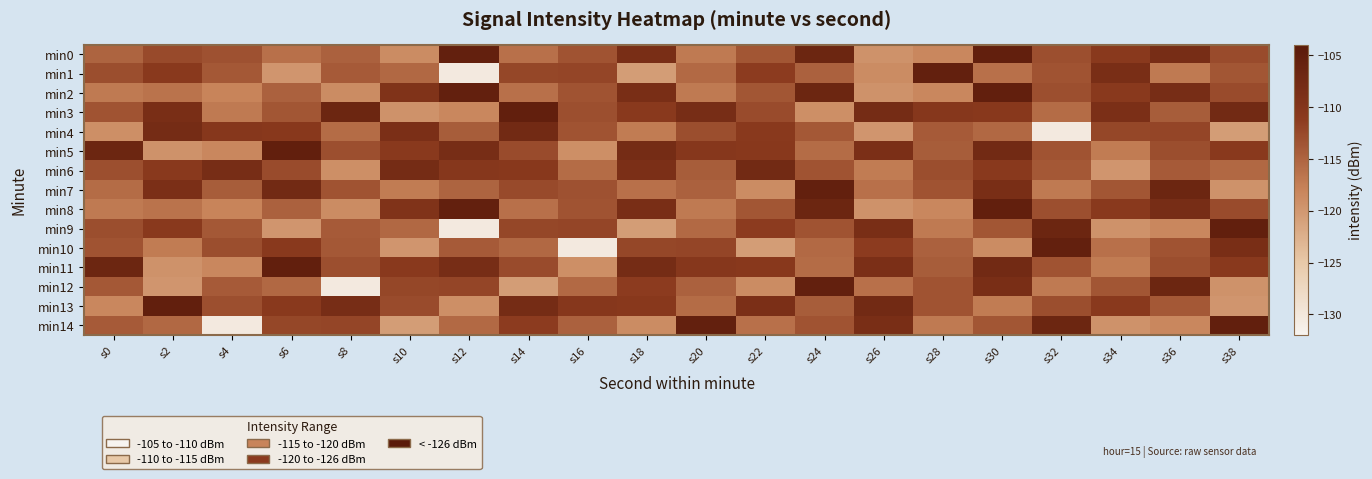

At which category is the sum across all series the highest?

s30